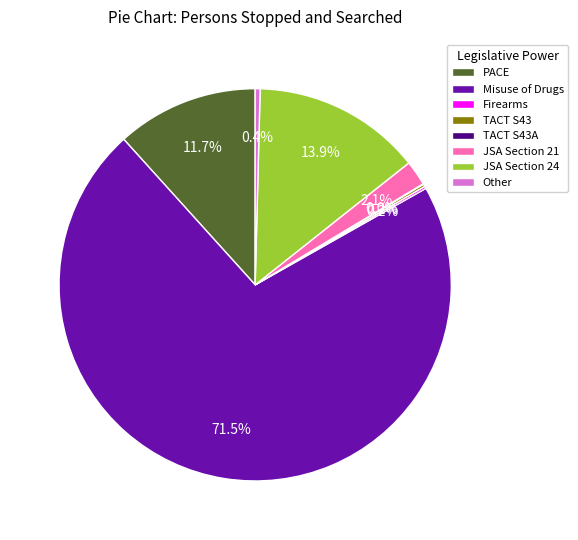

What is the largest slice in the pie chart?

Misuse of Drugs